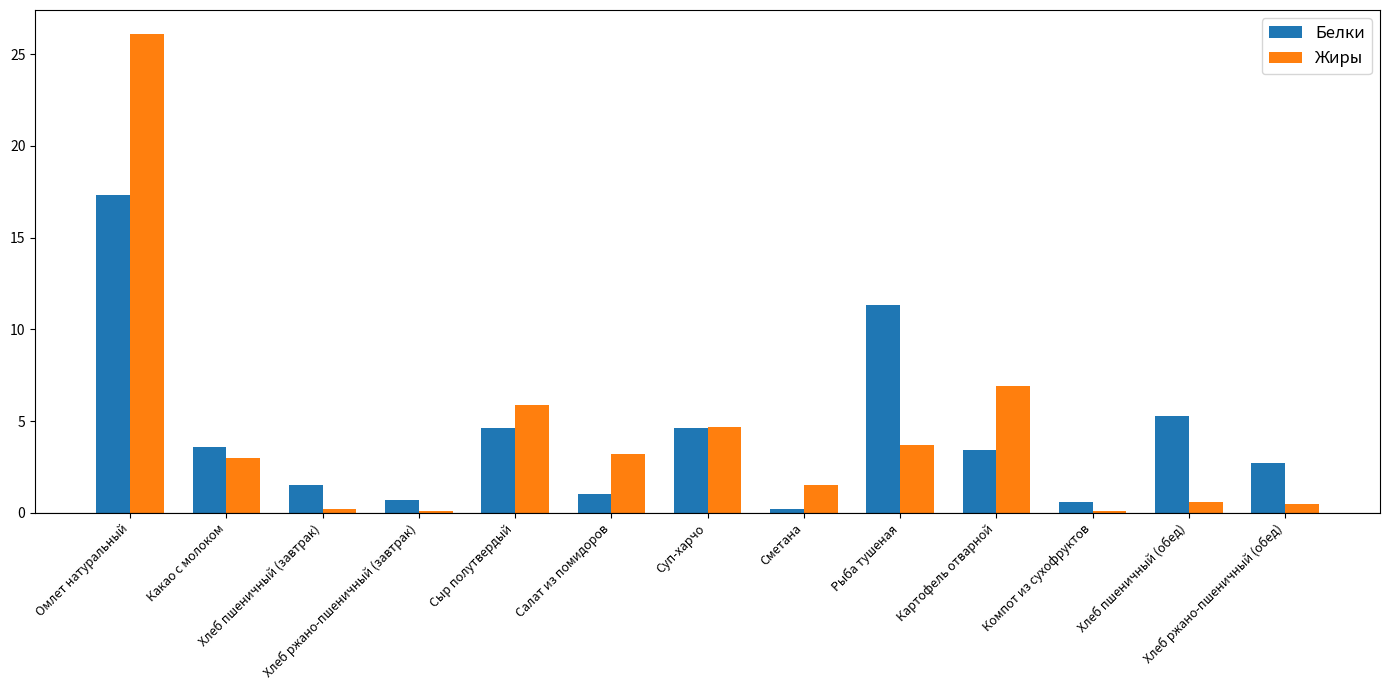

Rank the series by their maximum value, from lowest to highest.

Белки, Жиры